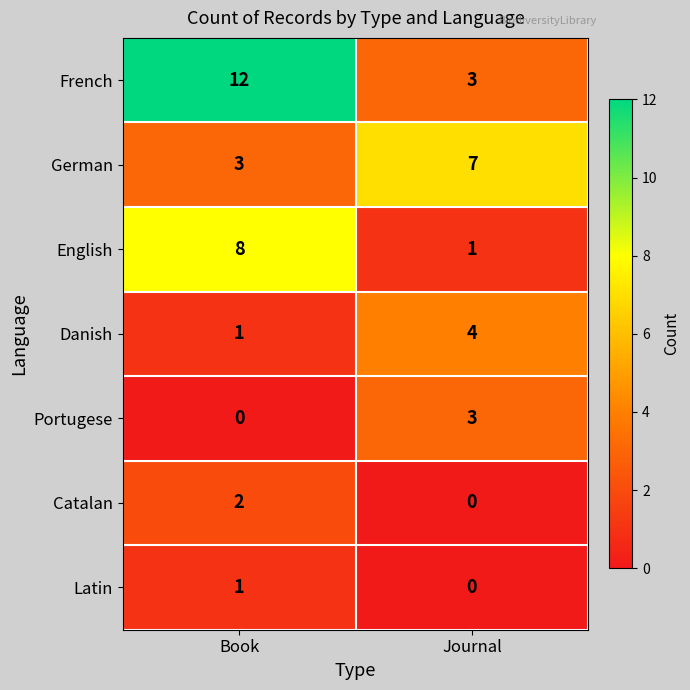

What is the maximum value shown in the chart?

12